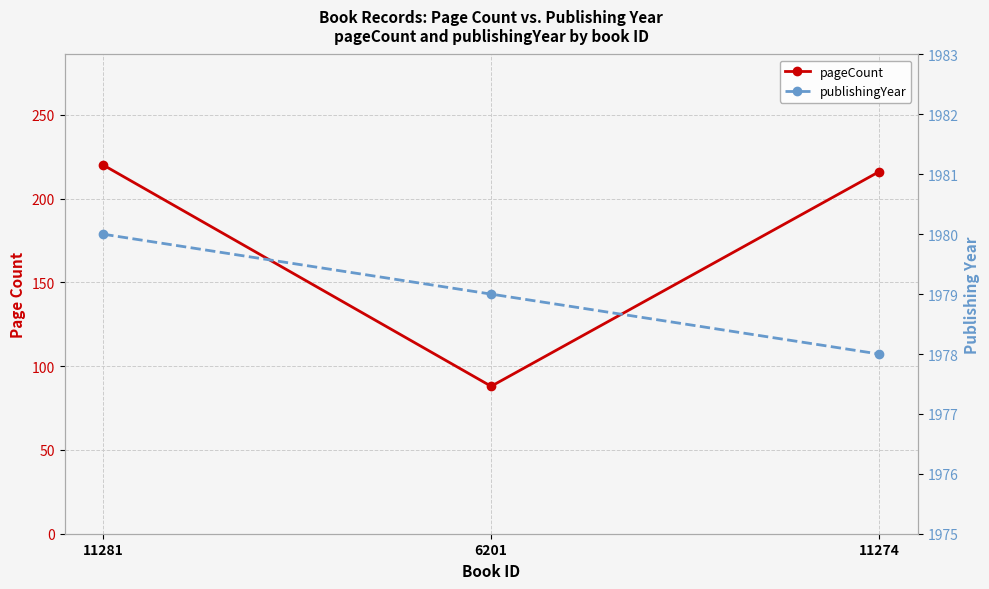

Reading right to left, list all the values displayed in this chart.

pageCount: 216	88	220
publishingYear: 1978	1979	1980